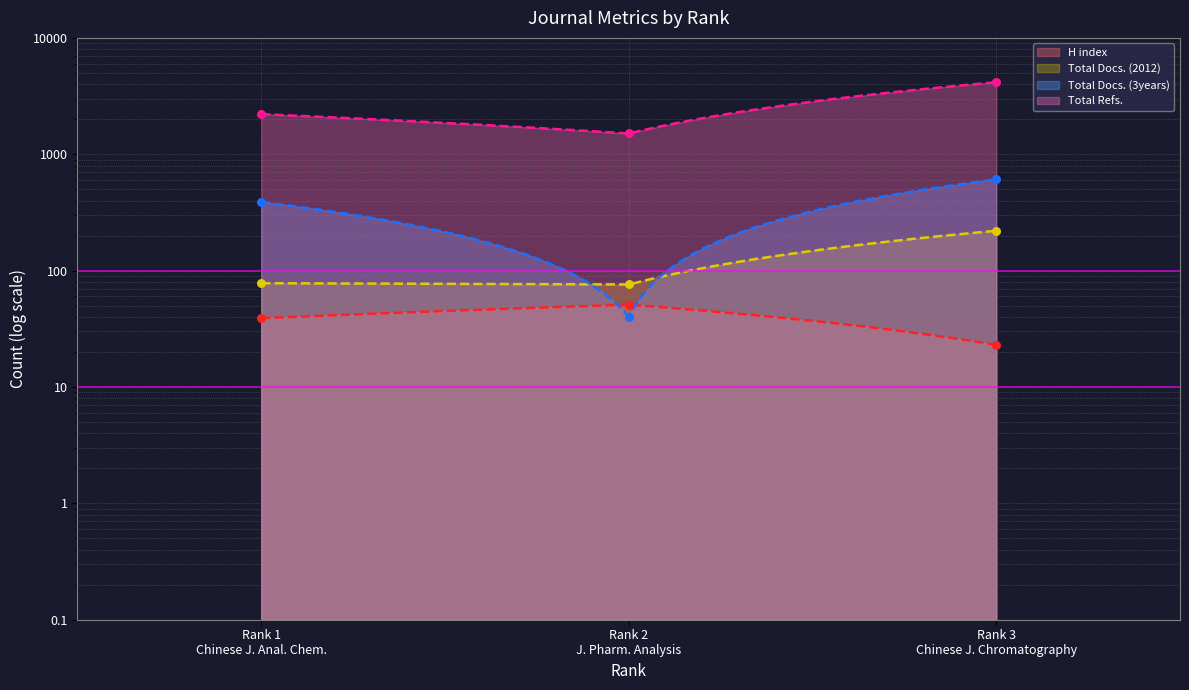

At which category is the sum across all series the highest?

Rank 3 Chinese J. Chromatography